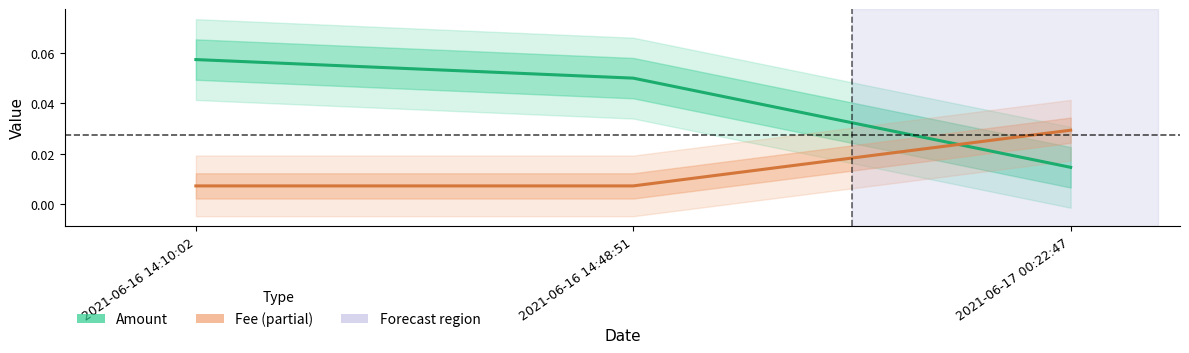

Reading right to left, list all the values displayed in this chart.

Amount: 0.0	0.1	0.1
Fee: 0.0	0.0	0.0